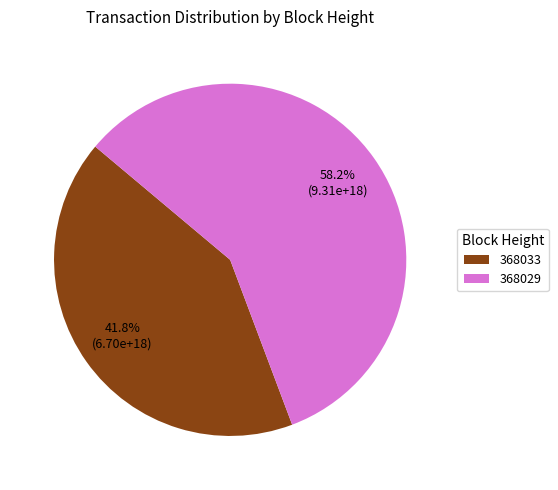

Which has a higher value, 368029 or 368033?

368029